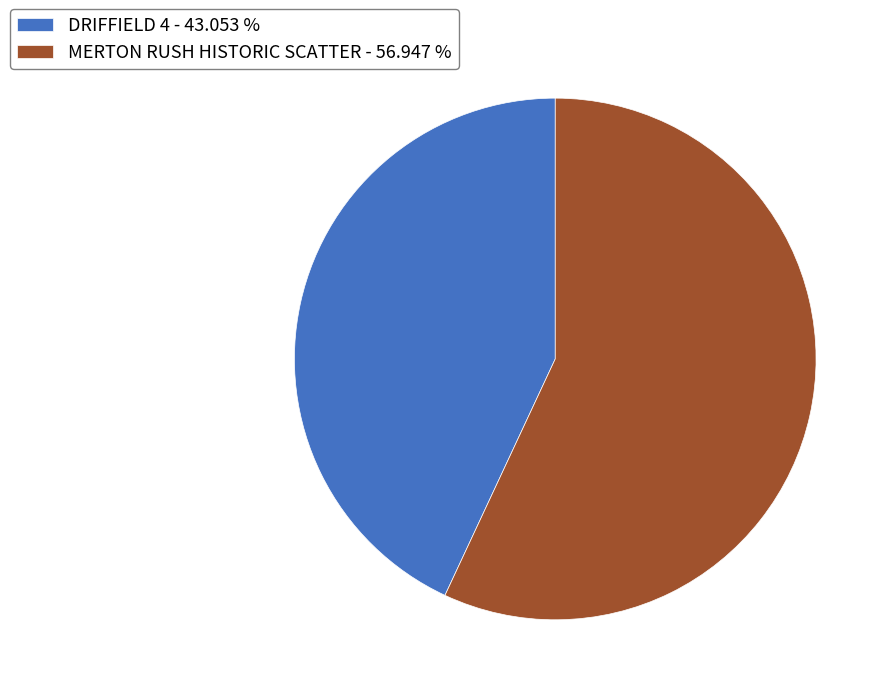

Approximately how many times larger is the value at MERTON RUSH HISTORIC SCATTER compared to DRIFFIELD 4?

1.3